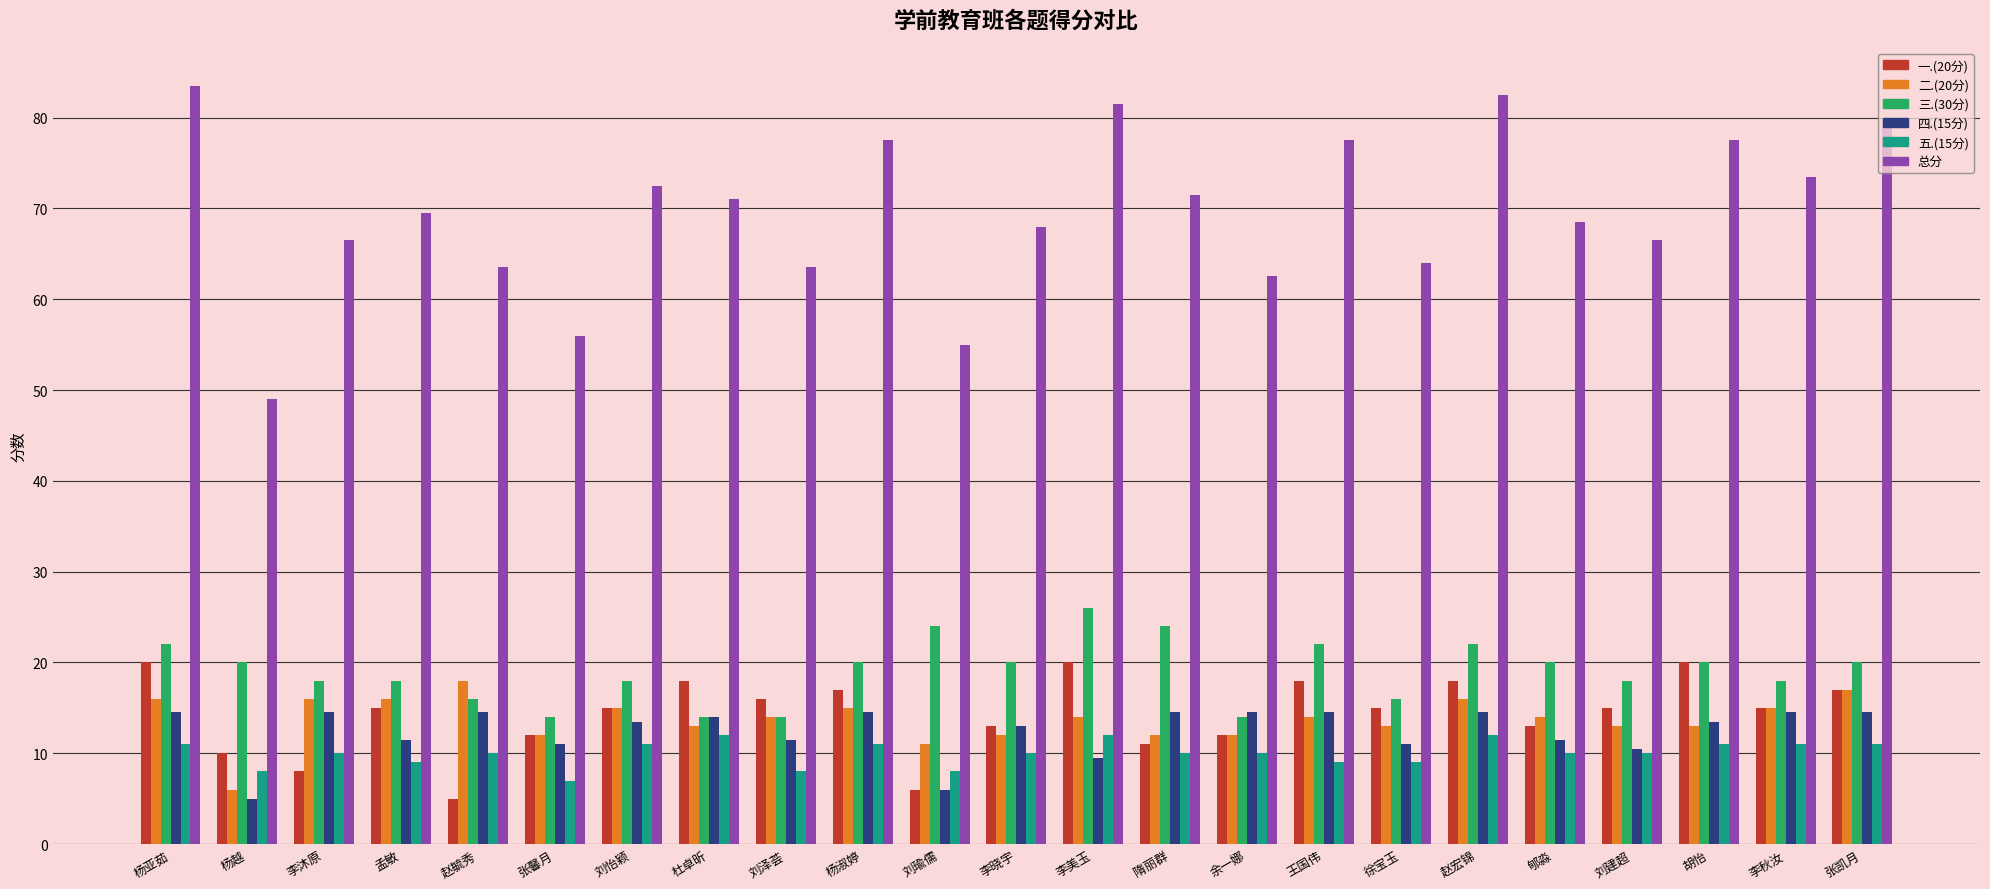

How many data points does each series have?

23